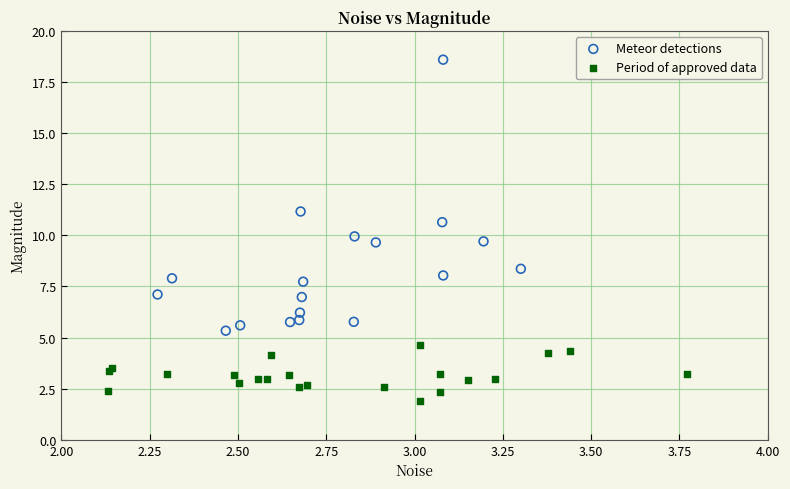

Which series has the widest spread of Y values?

Meteor detections